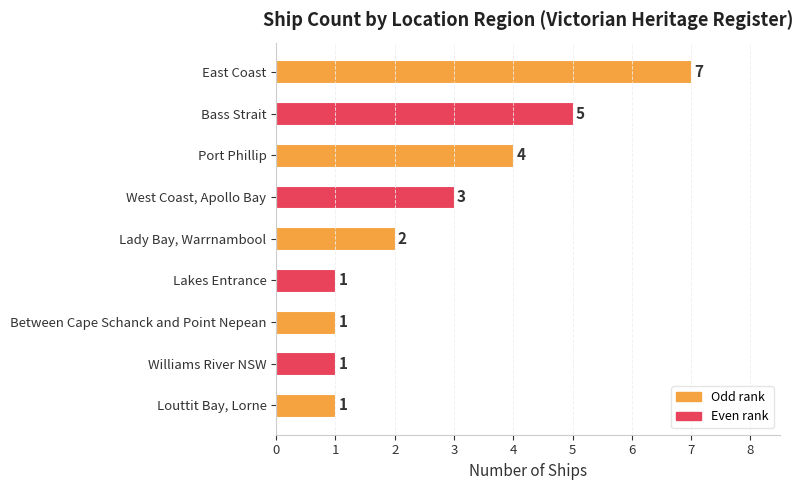

How many data points does each series have?

9